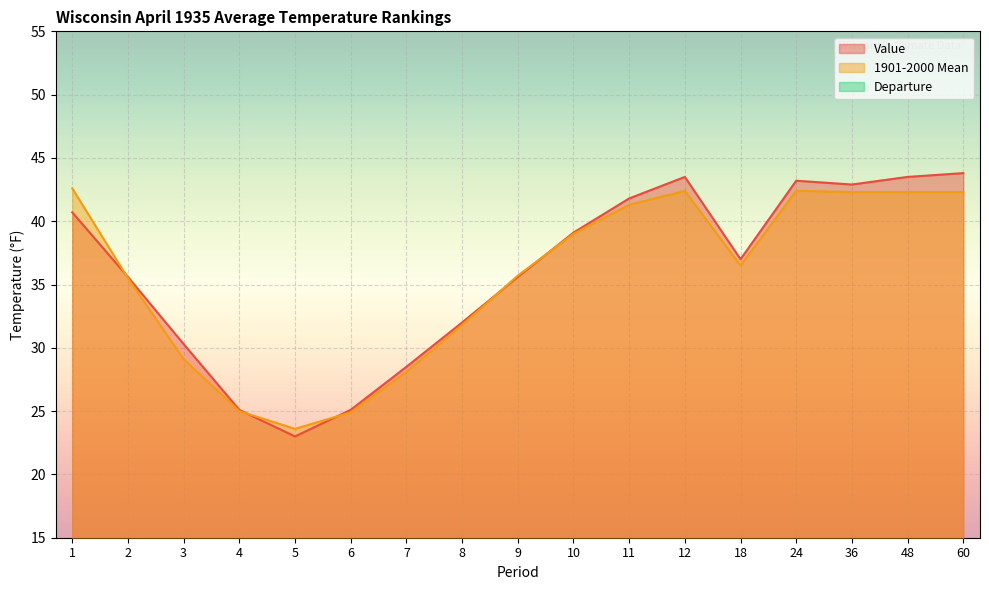

Between 11 and 7, which is larger?

11